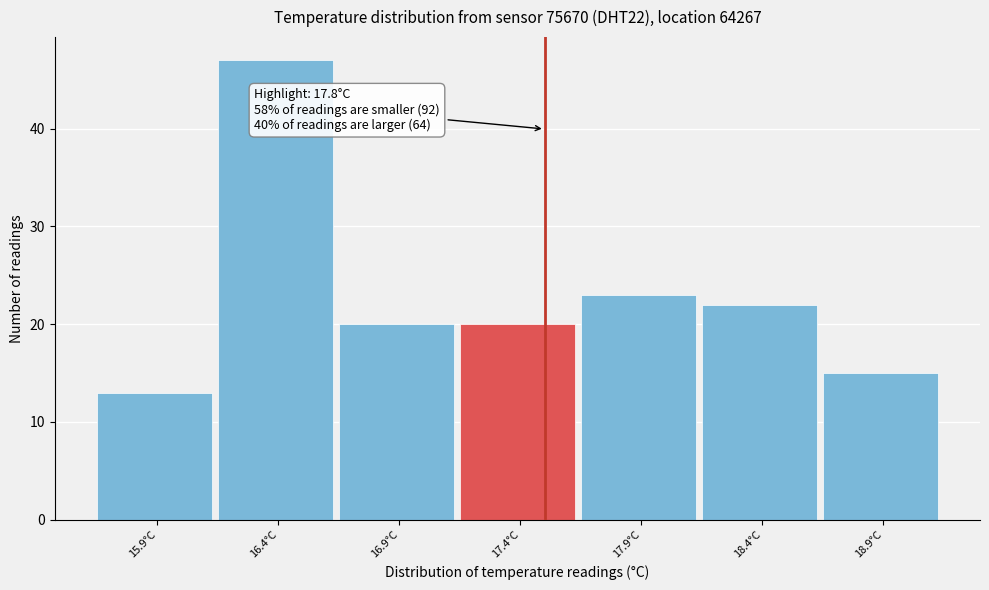

Reading left to right, list all the values displayed in this chart.

13	47	20	20	23	22	15